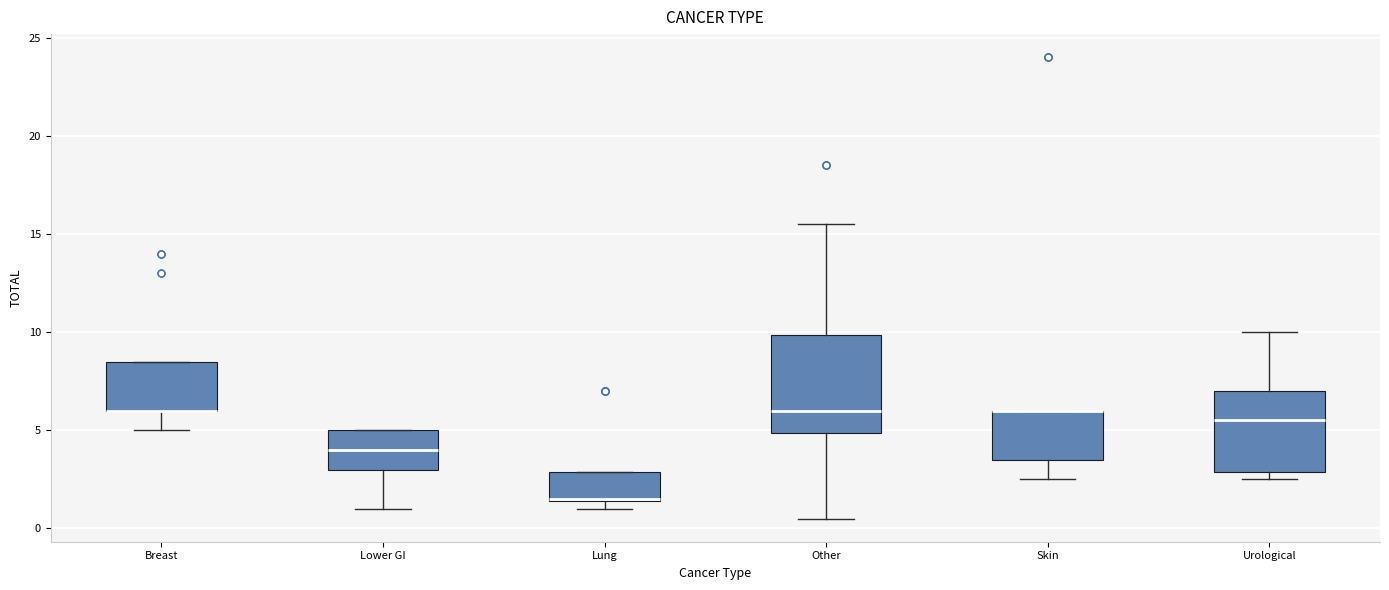

Where does the lower whisker of the box for Skin end on the y-axis? The values are not printed on the chart, so give them approximately, as read against the axis.

2.5